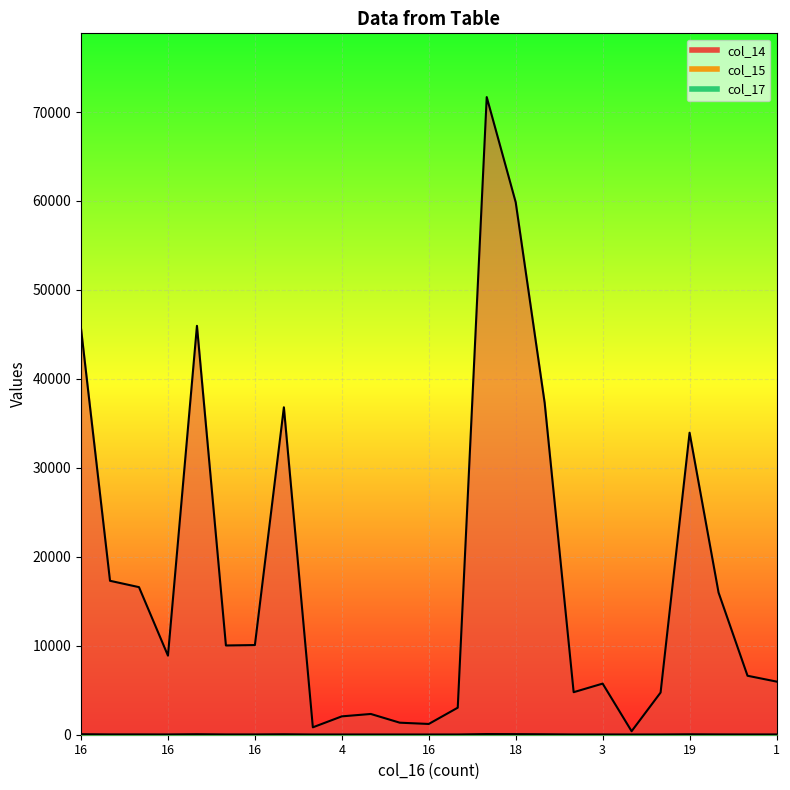

Between 22 and 1, which series saw the biggest shift?

col_14